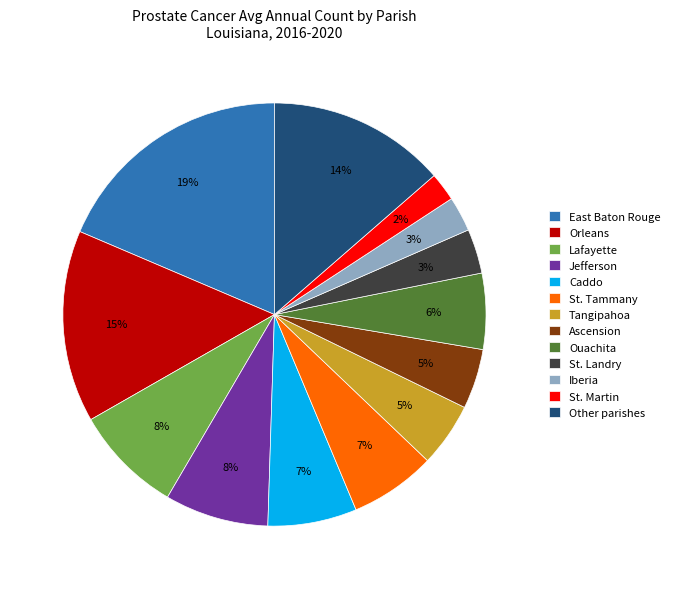

To the nearest percent, what portion does St. Martin represent?

2%